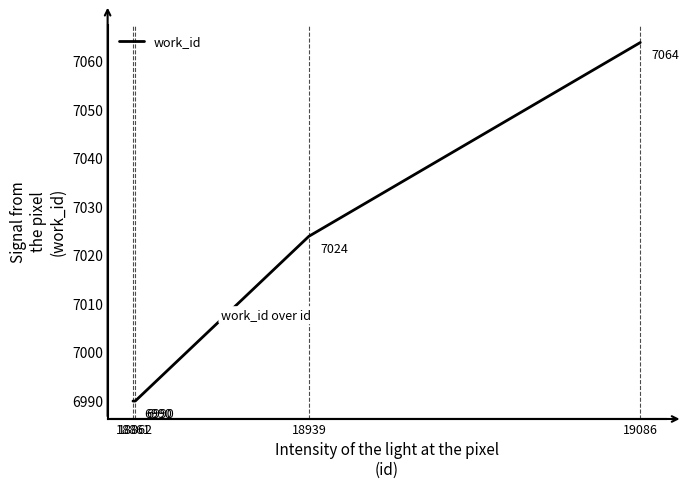

Approximately how many times larger is the value at 18861 compared to 18862?

1.0